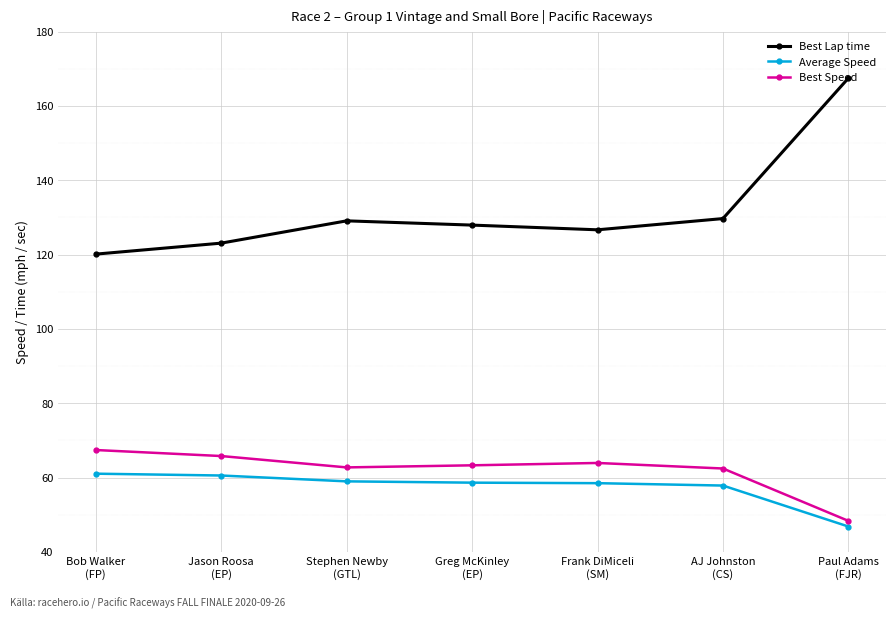

What is the maximum value shown in the chart?

167.5